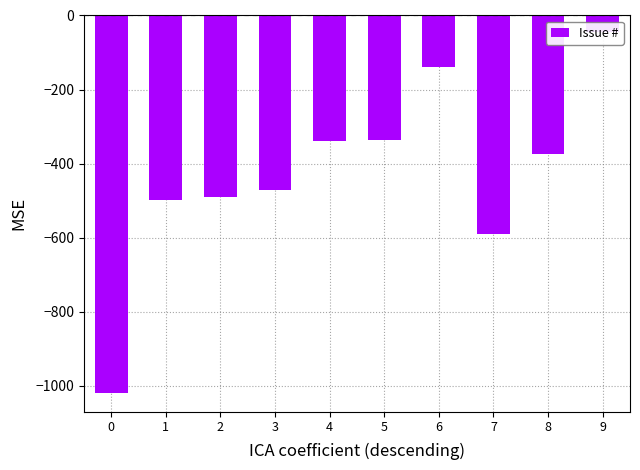

The value at 7 is -589. True or false?

True